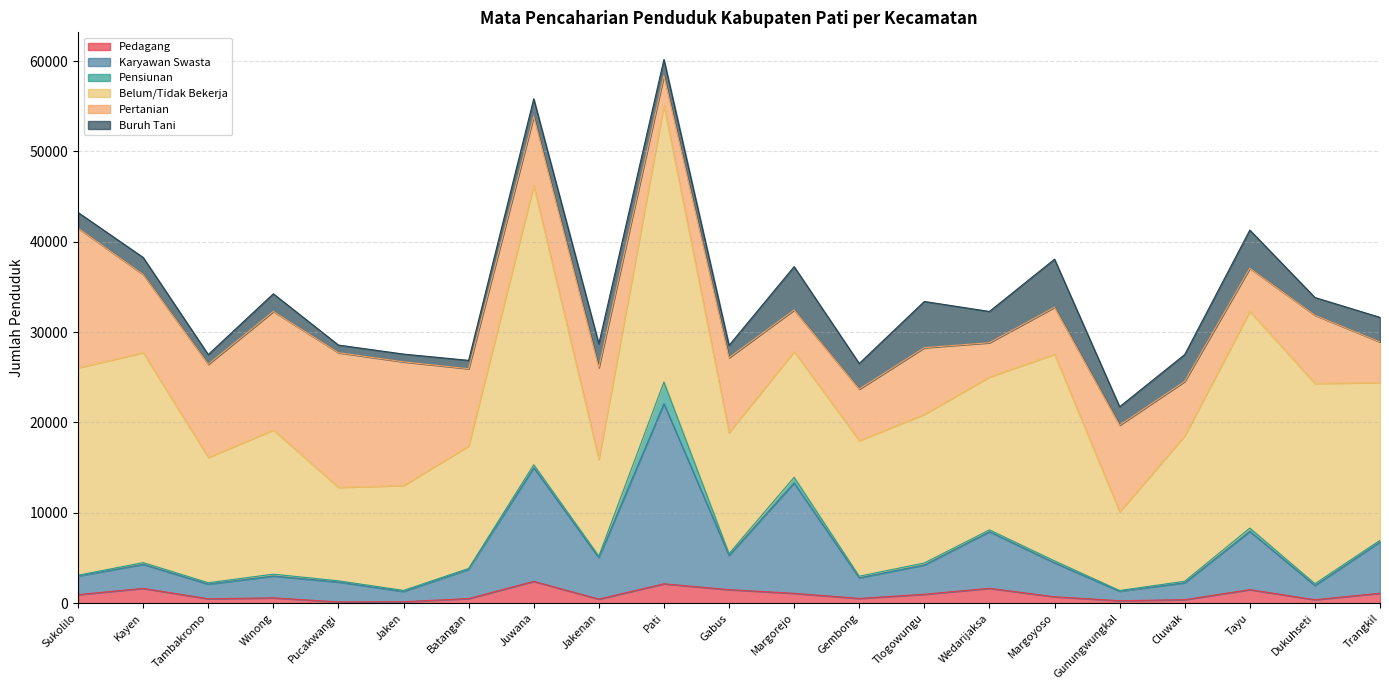

How many values in the Pensiunan series exceed 186?

10